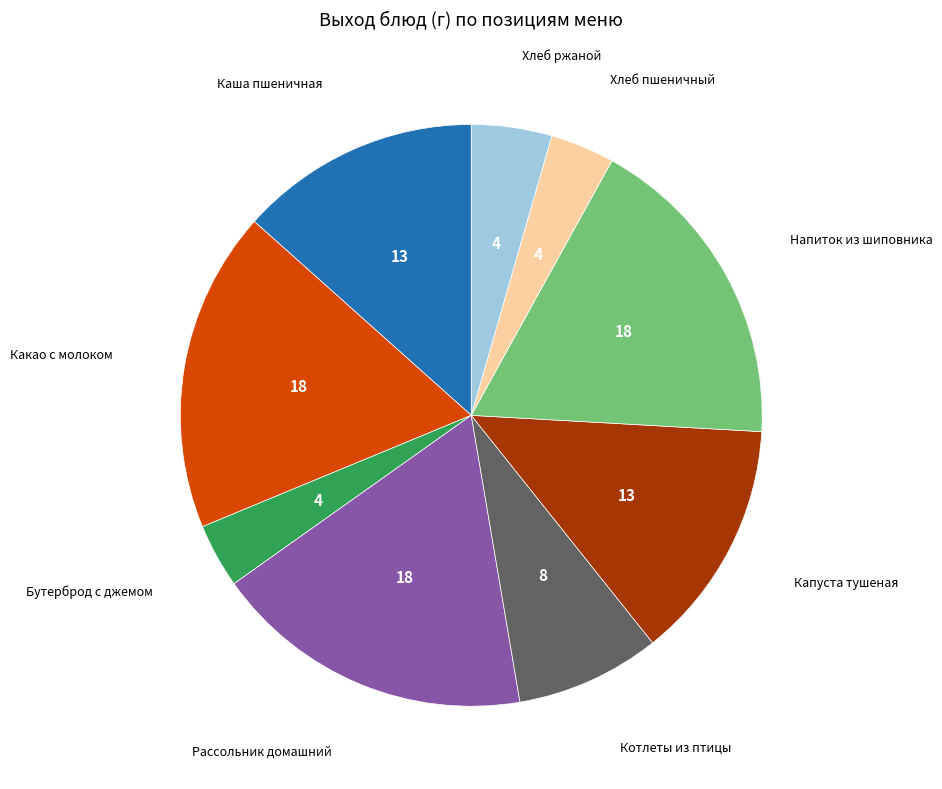

Is Хлеб ржаной the majority of the pie?

No